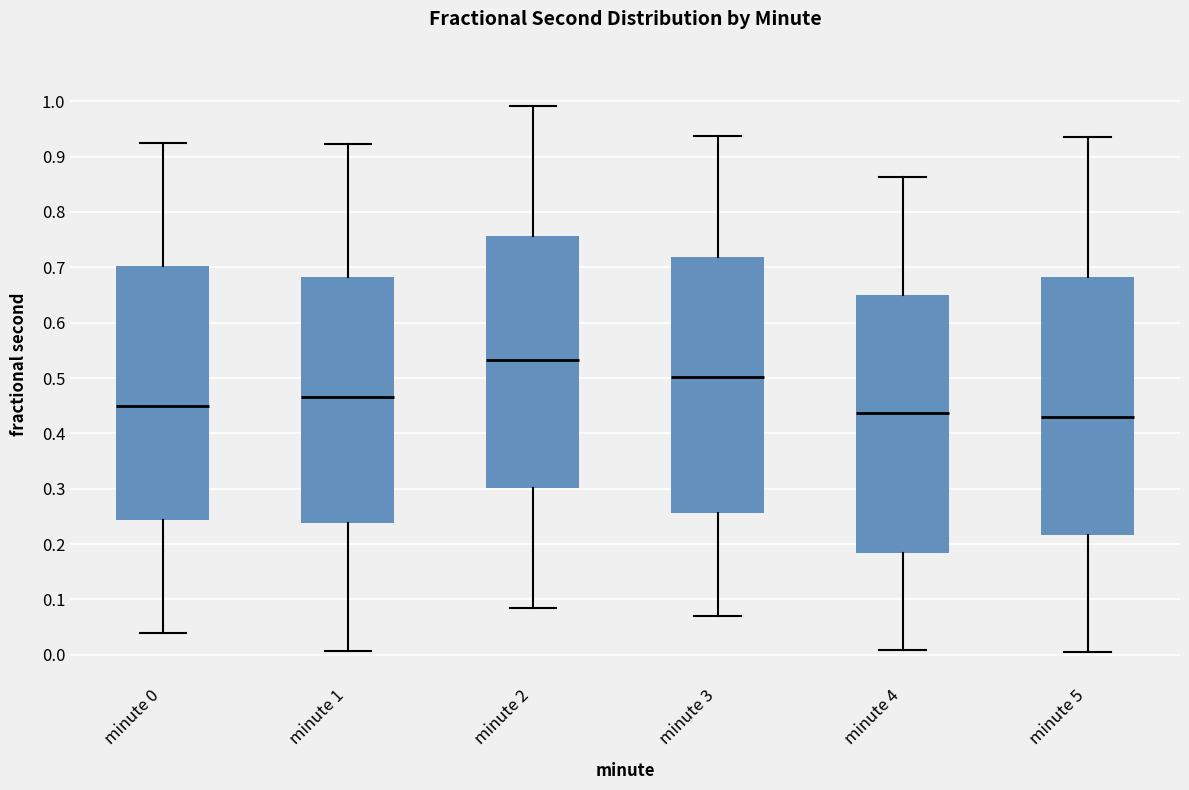

Reading left to right, transcribe this box plot: for each box, give where its median line is, the range the box spans, and where its two whiskers end, as read against the y-axis. The values are not printed on the chart, so give them approximately, as read against the axis.

minute 0: median 0.45, box 0.24 to 0.70, whiskers 0.04 to 0.92
minute 1: median 0.47, box 0.24 to 0.68, whiskers 0.01 to 0.92
minute 2: median 0.53, box 0.30 to 0.76, whiskers 0.08 to 0.99
minute 3: median 0.50, box 0.26 to 0.72, whiskers 0.07 to 0.94
minute 4: median 0.44, box 0.18 to 0.65, whiskers 0.01 to 0.86
minute 5: median 0.43, box 0.22 to 0.68, whiskers 0.00 to 0.94